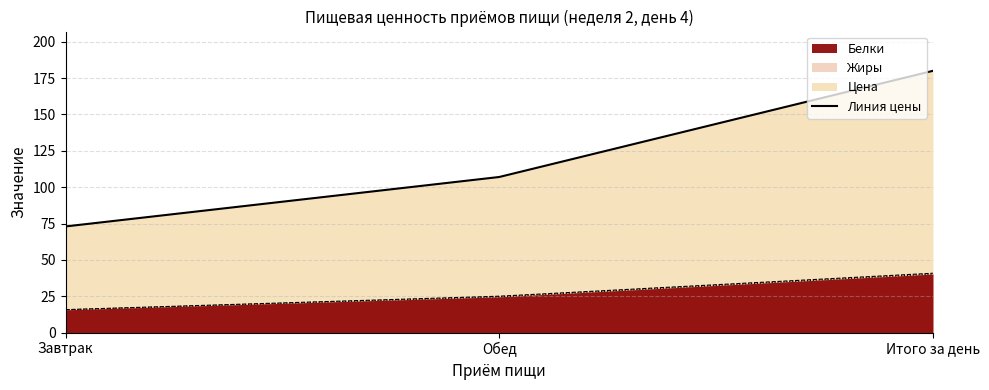

List the labels in order of Цена value, largest first.

Итого за день, Обед, Завтрак